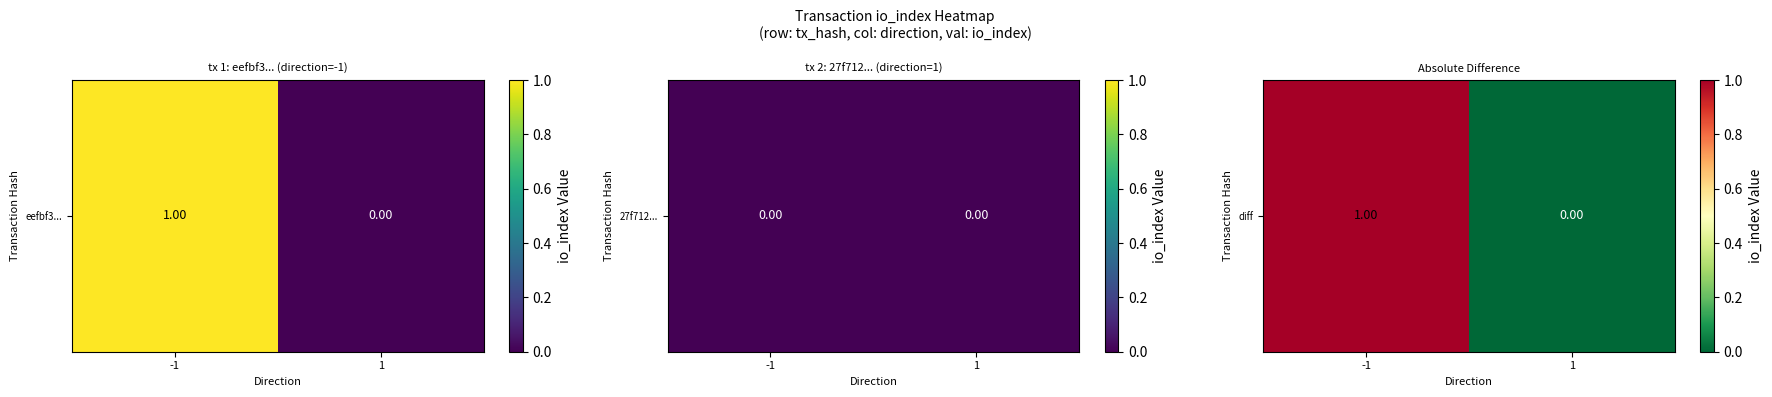

Is it true that the value at 1 is 0?

True